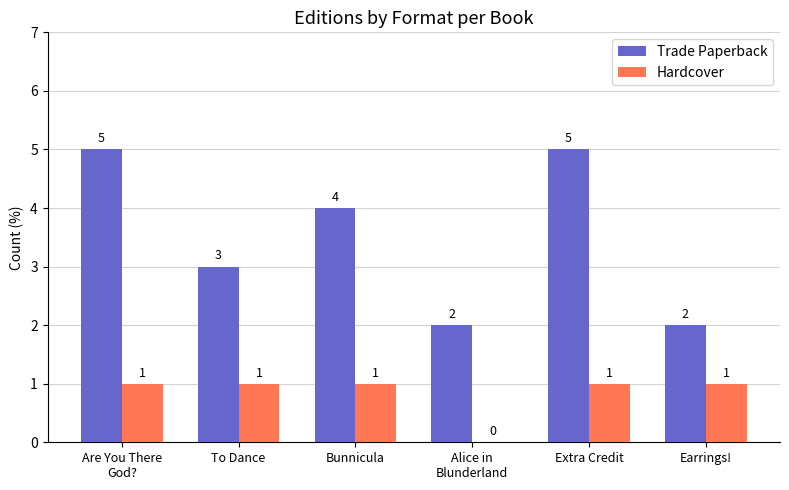

What is the average value of the Hardcover series?

1